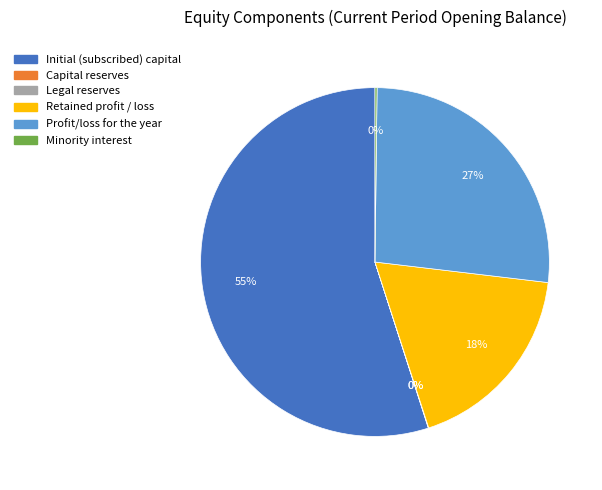

Is it true that Initial (subscribed) capital is 55% of the pie?

True